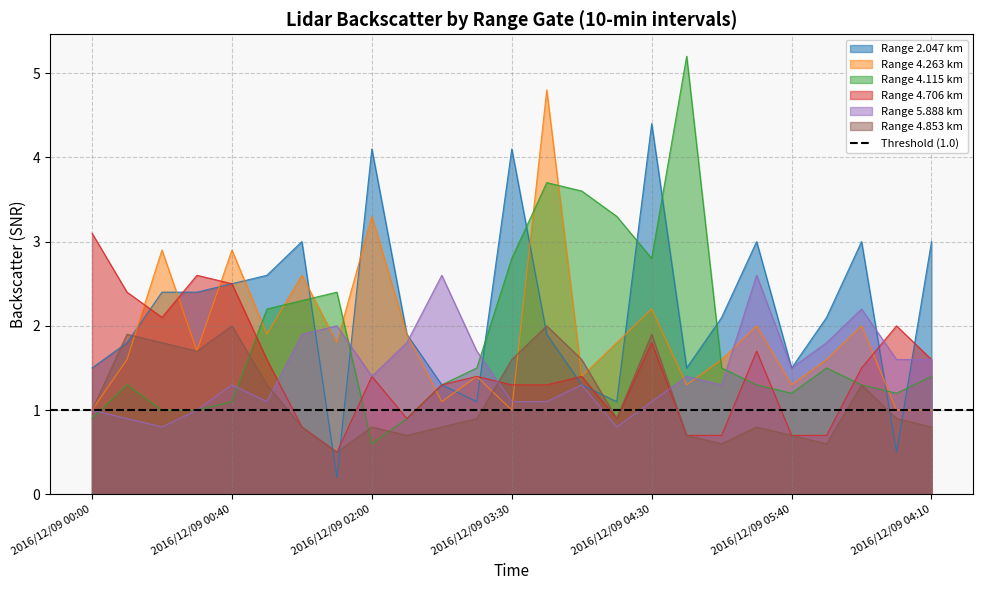

What is the average value of the 5.888 series?

1.5